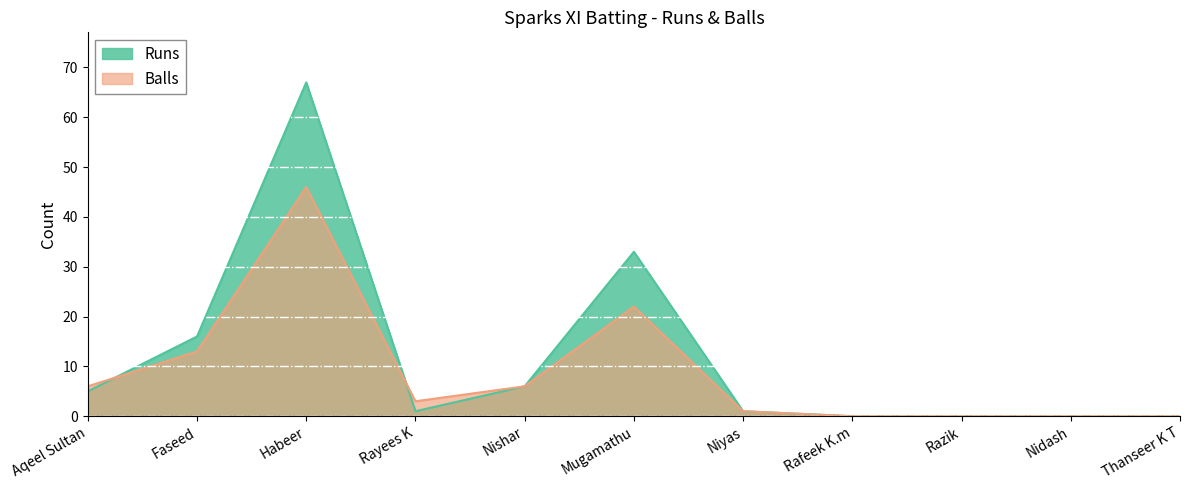

Which category has the lowest value across all series?

Rafeek K.m